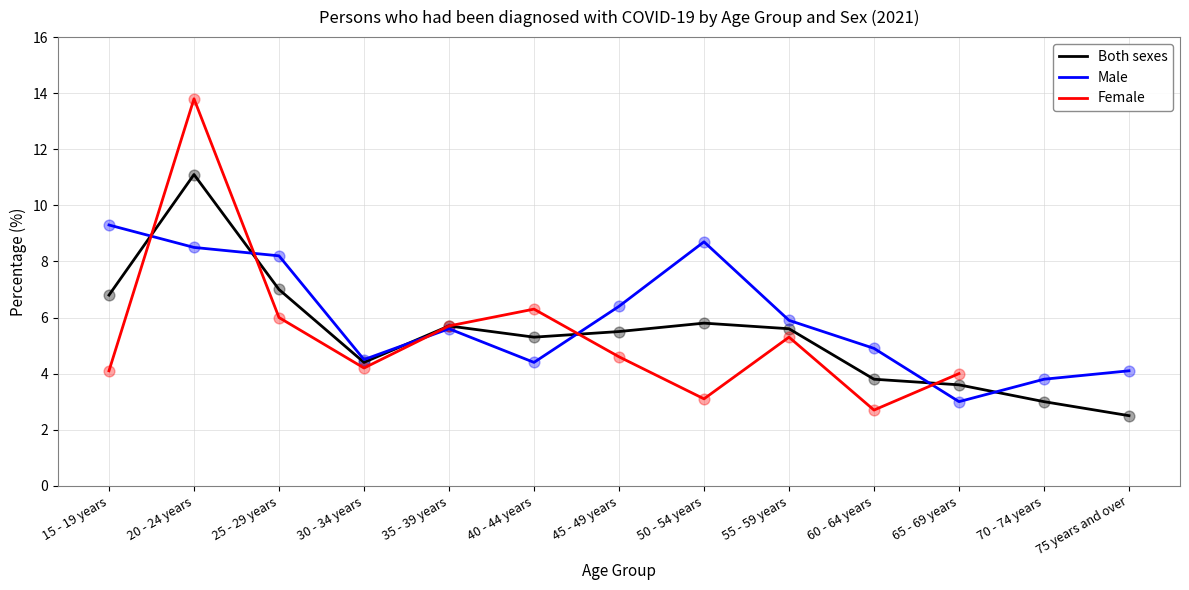

Is the value of Both sexes at 70 - 74 years greater than the value of Male at 50 - 54 years?

No